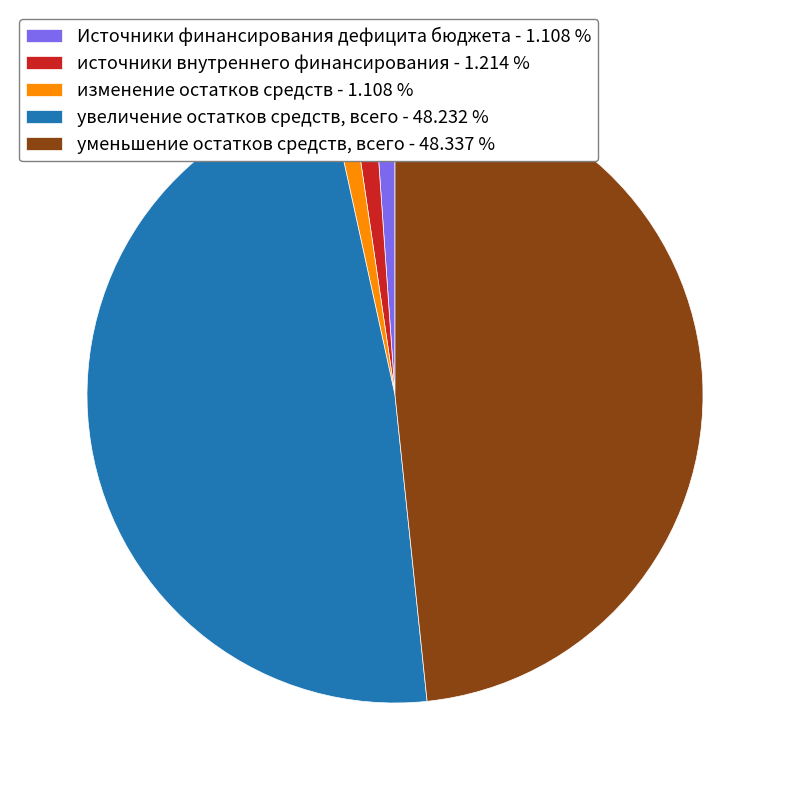

What is the ratio of the value at увеличение остатков средств, всего - 48.232 % to the value at изменение остатков средств - 1.108 %?

43.5